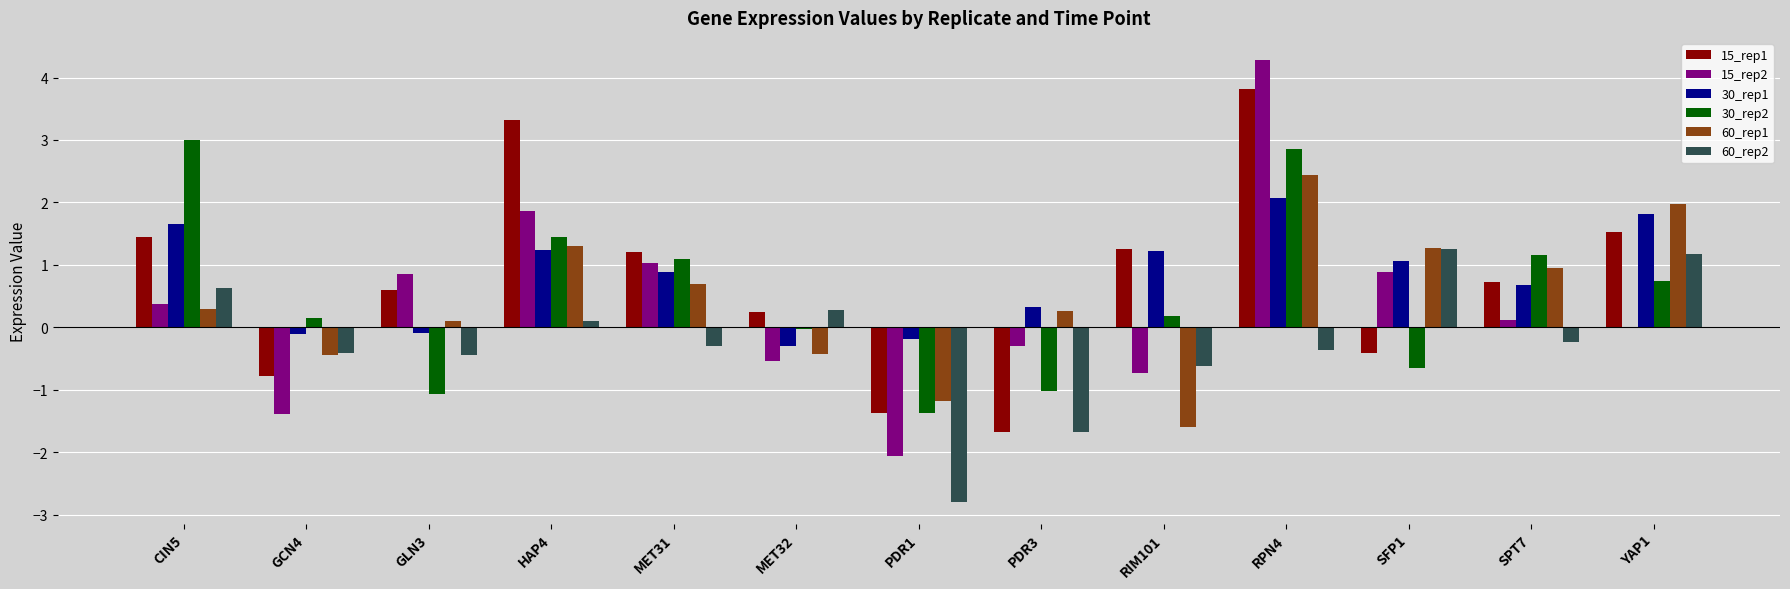

What is the total value across all series at PDR1?

-8.9